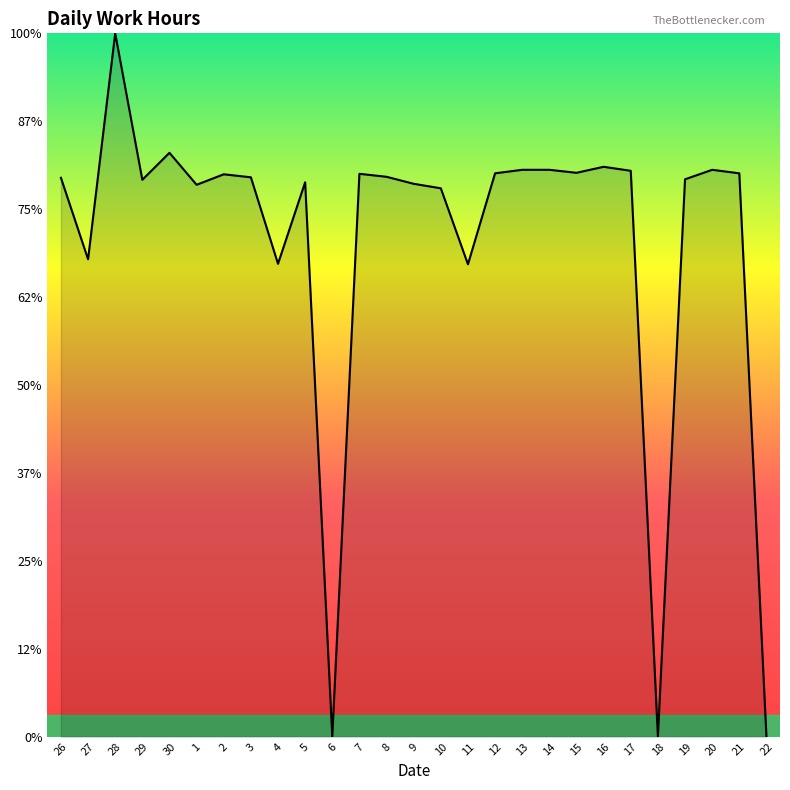

What is the greatest value displayed?

16.0